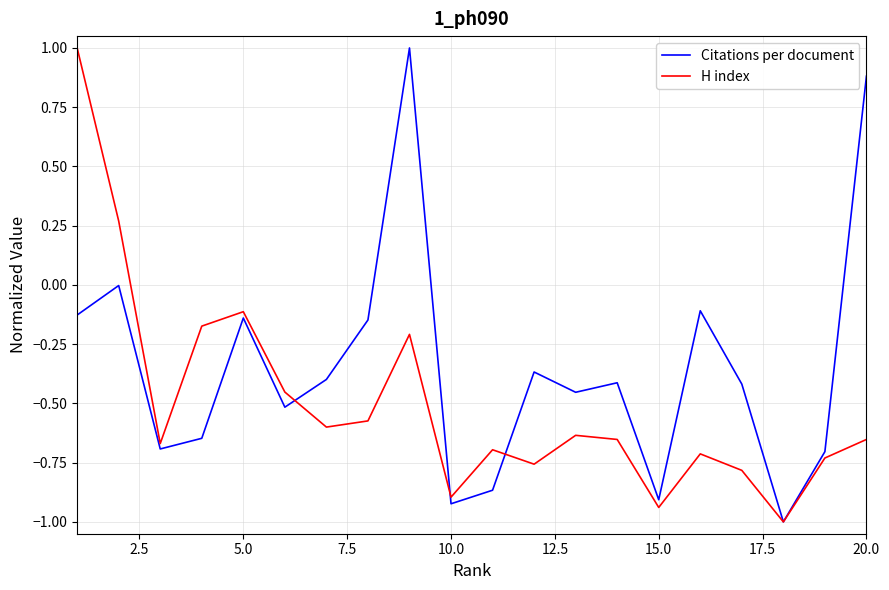

What is the lowest value of the H index series?

-1.0